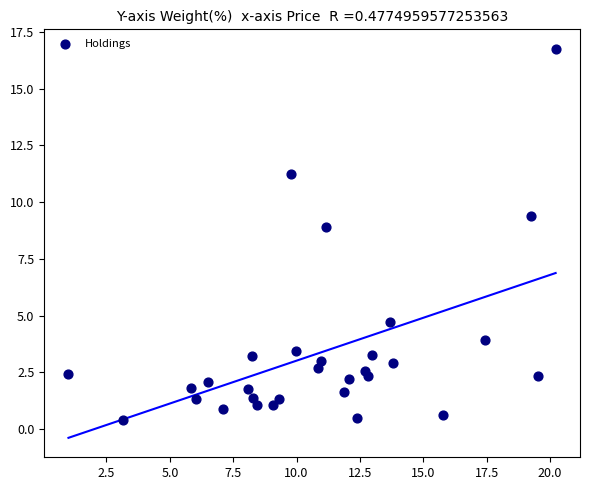

What Y value in the scatter plot is closest to 8?

8.9